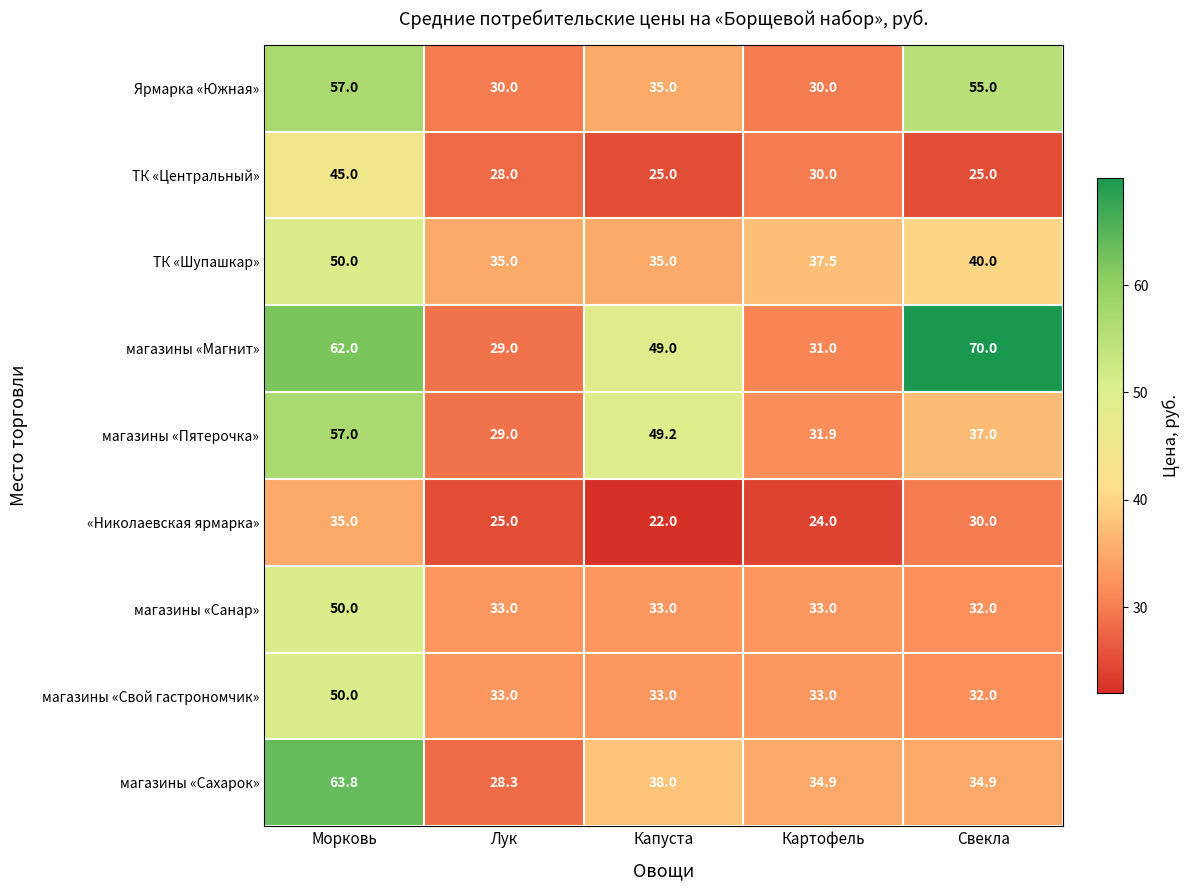

True or false: магазины «Свой гастрономчик» has a value of 55.2 at Свекла.

False